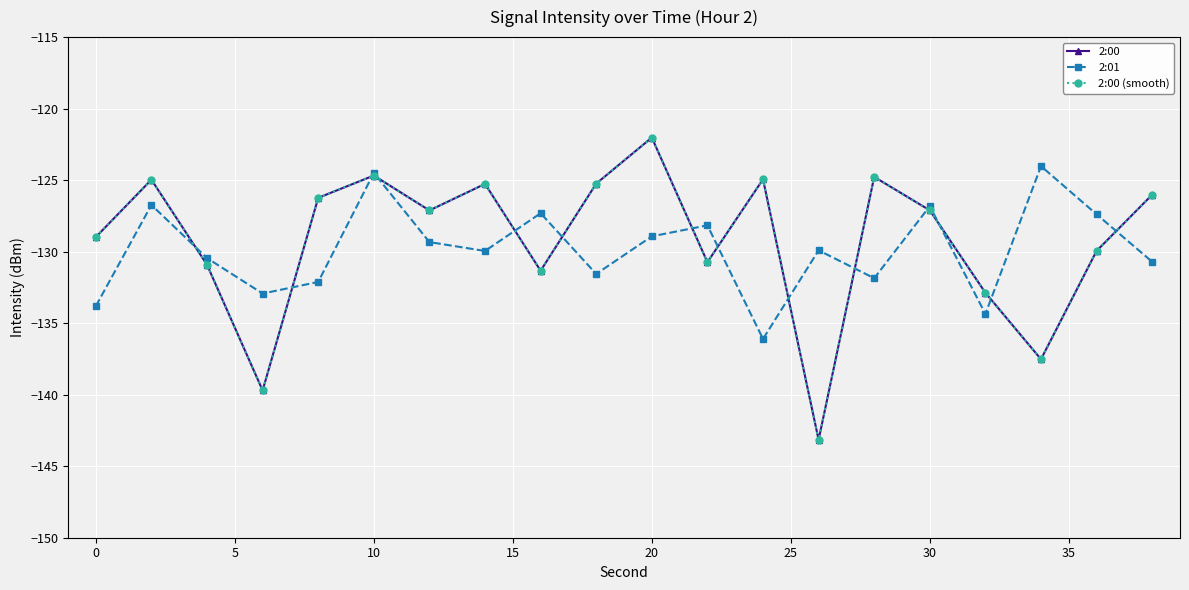

After their last crossing, which series has the higher values: 2:00 or 2:01?

2:00